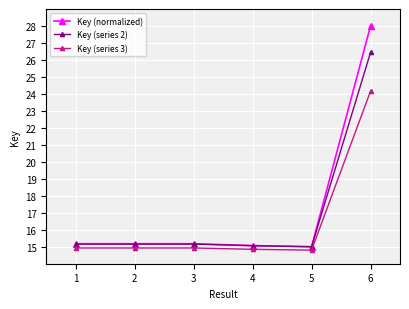

What is the total value across all series at 2?

45.3